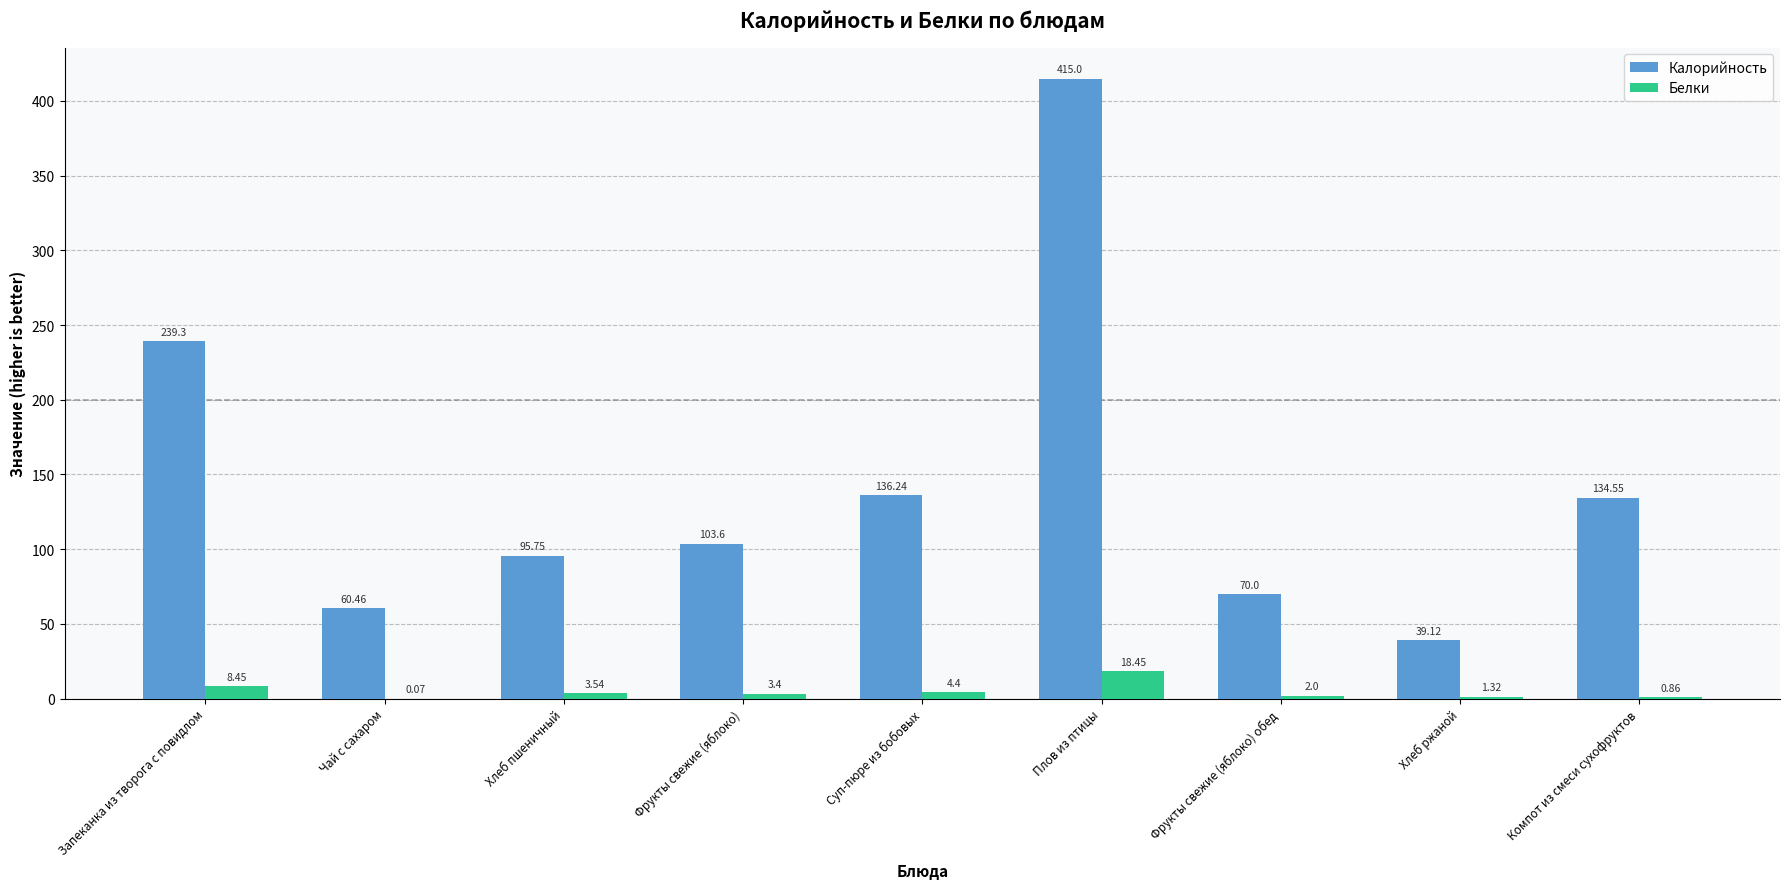

Where does the Калорийность series first go above 103?

Запеканка из творога с повидлом